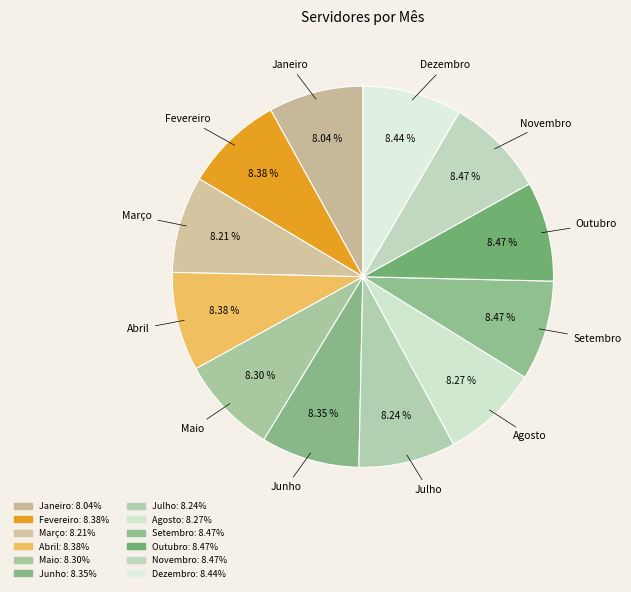

What is the ratio of the value at Setembro to the value at Dezembro?

1.0